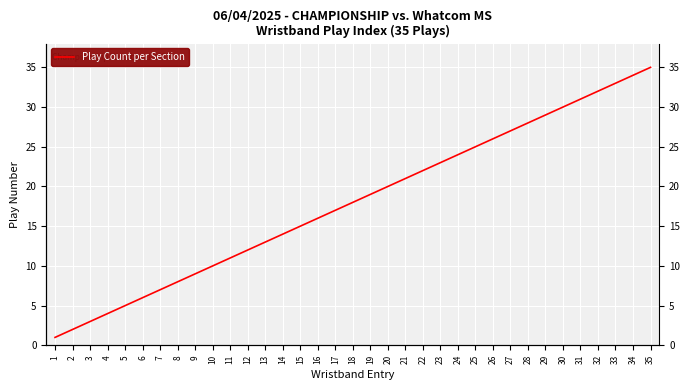

What is the value of the 13th point from the left?

13